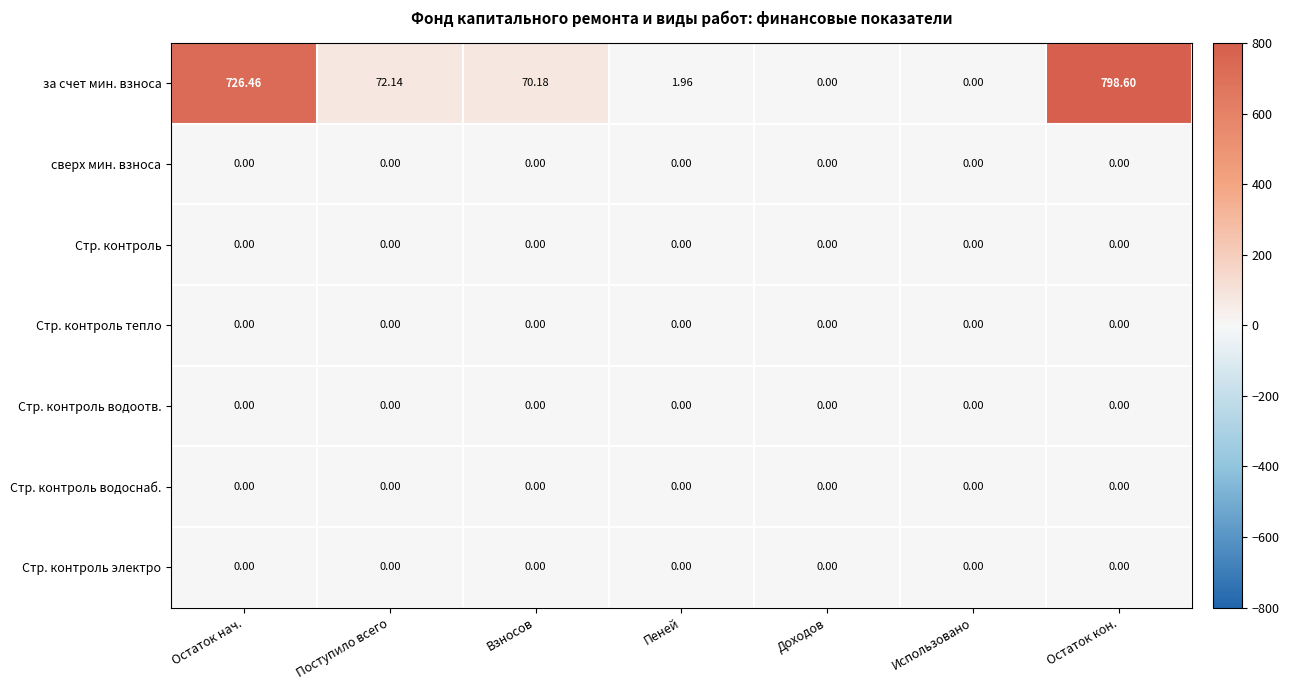

Between Доходов and Остаток кон., which series saw the biggest shift?

за счет мин. взноса